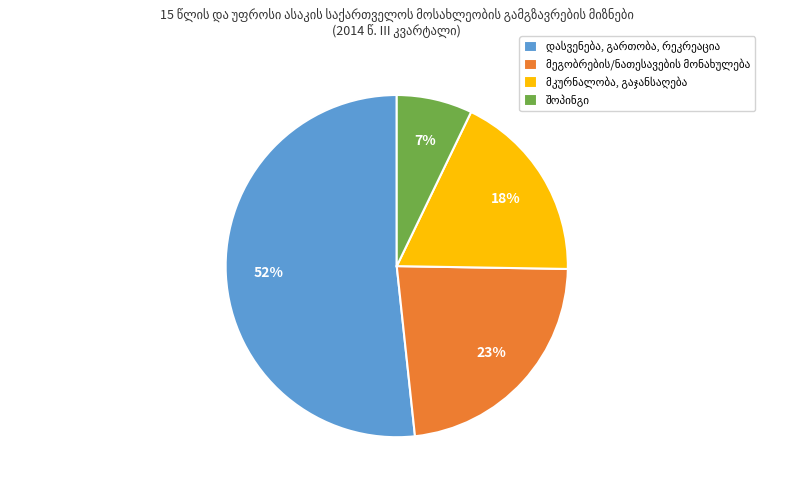

To the nearest percent, what is the average slice percentage?

25%